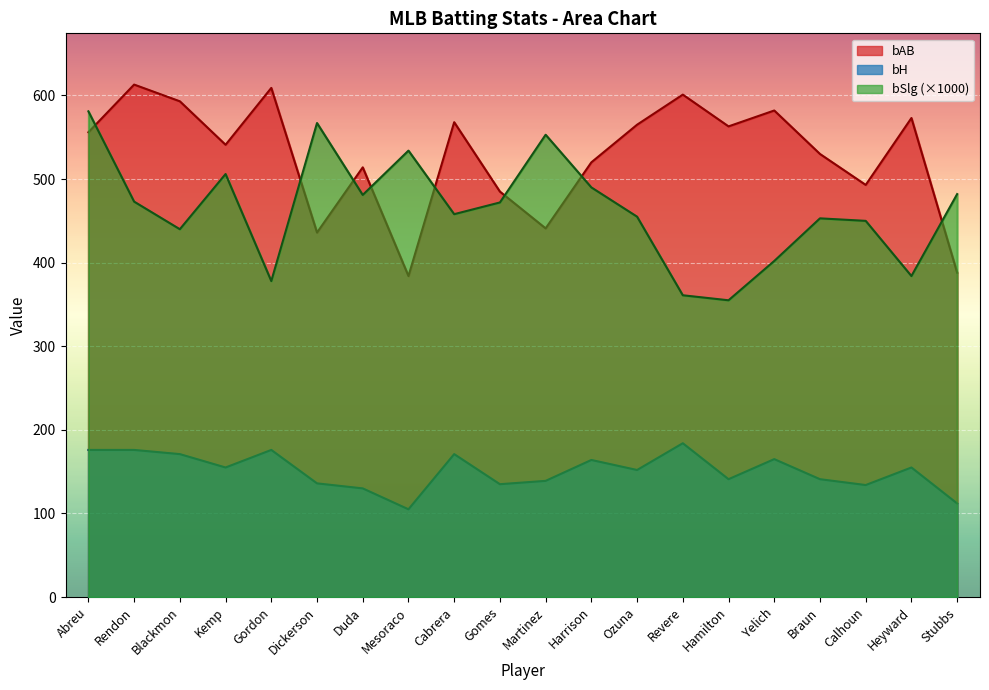

At which label is bH closest to 144?

Hamilton